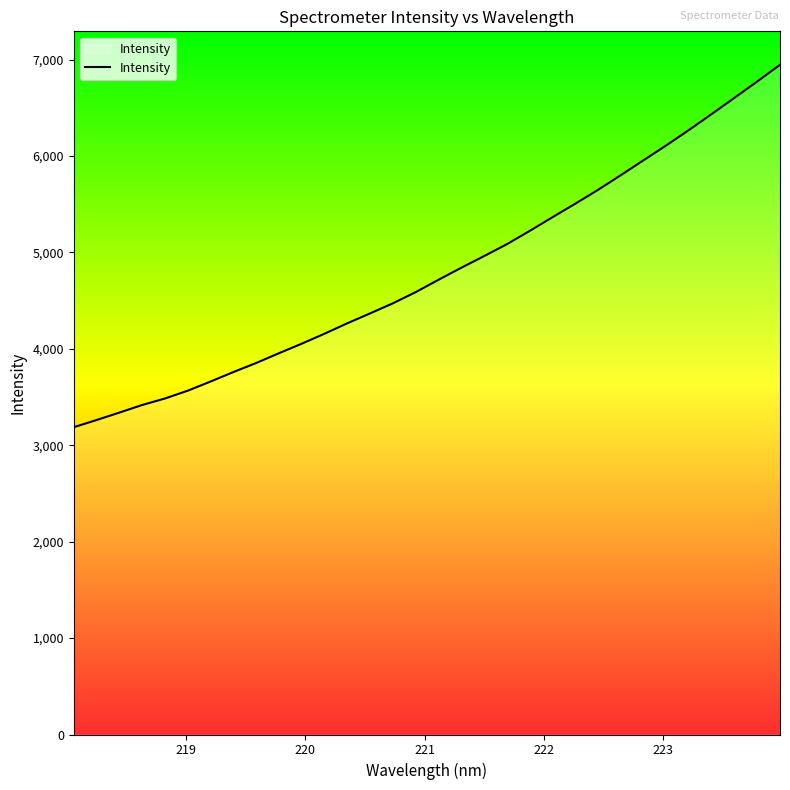

What is the maximum value shown in the chart?

6945.5